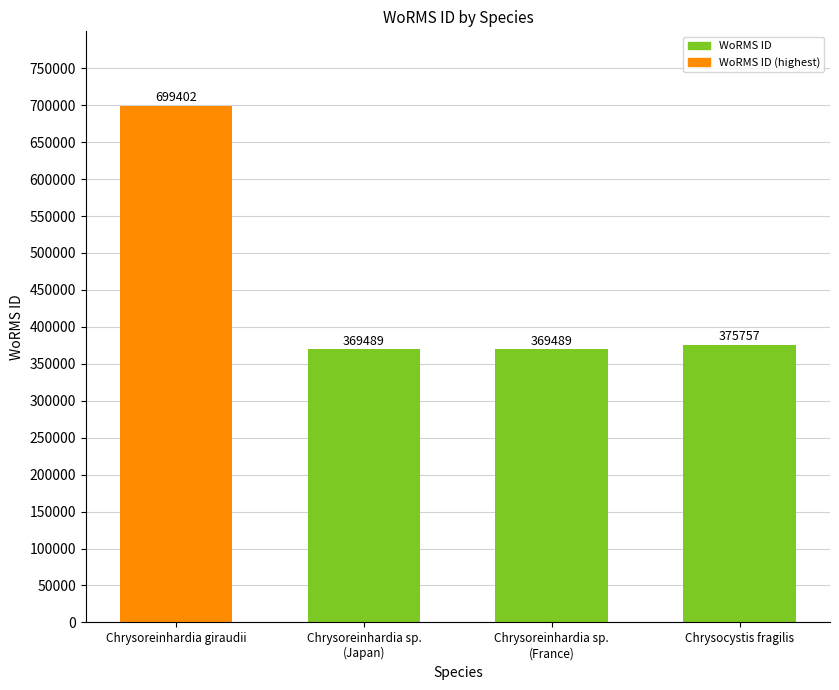

What is the label of the 1st bar from the right?

Chrysocystis fragilis